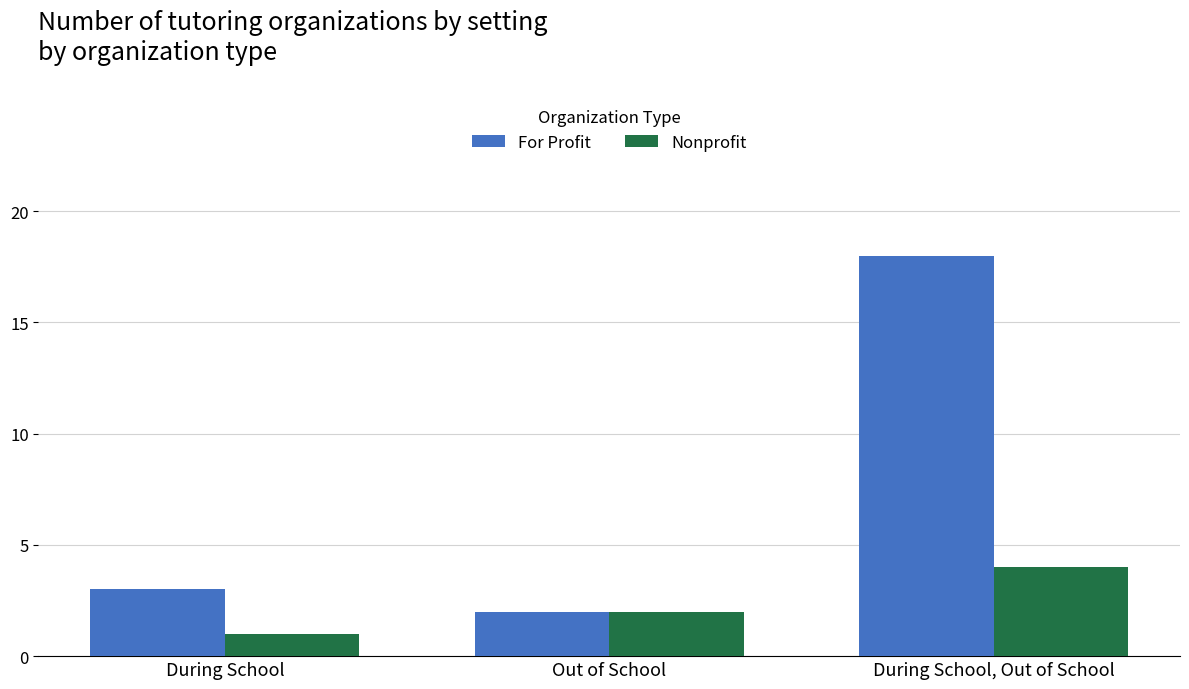

At During School, Out of School, list the series in order from largest to smallest.

For Profit, Nonprofit